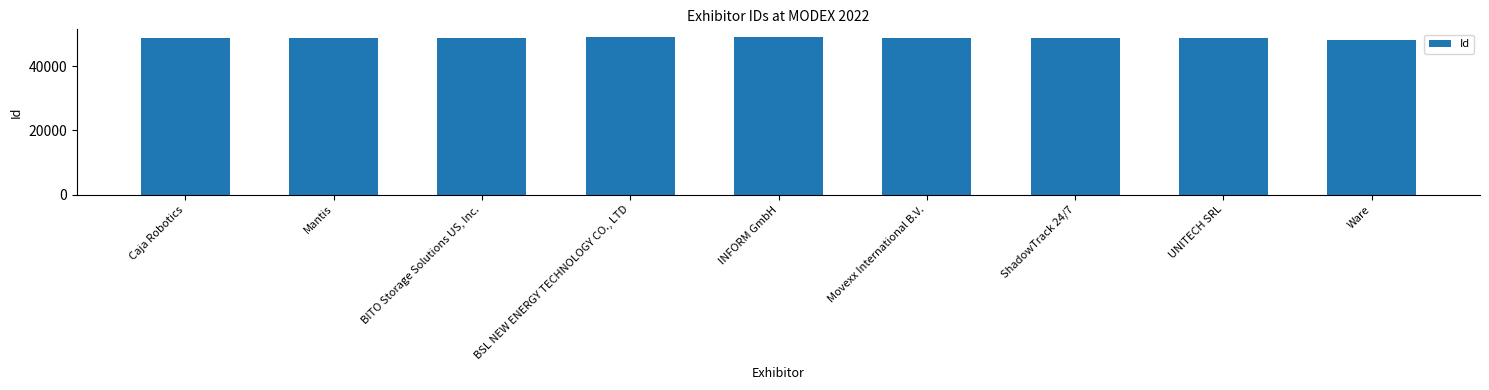

At which category does the chart reach its minimum across all series?

Ware